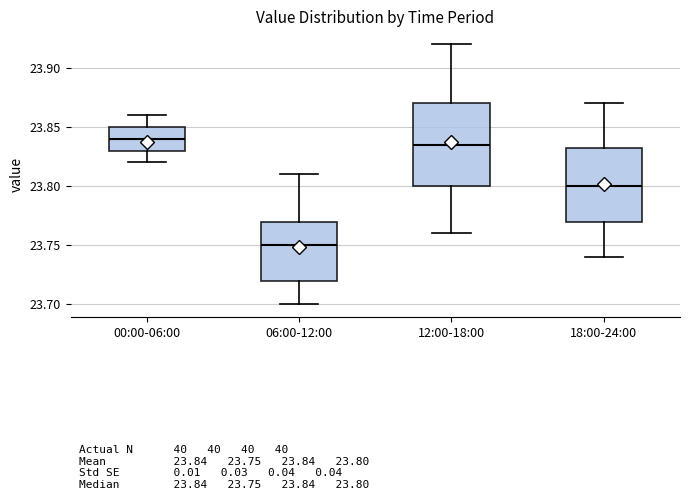

Where does the median line of the box for 18:00-24:00 sit on the y-axis? The values are not printed on the chart, so give them approximately, as read against the axis.

23.800